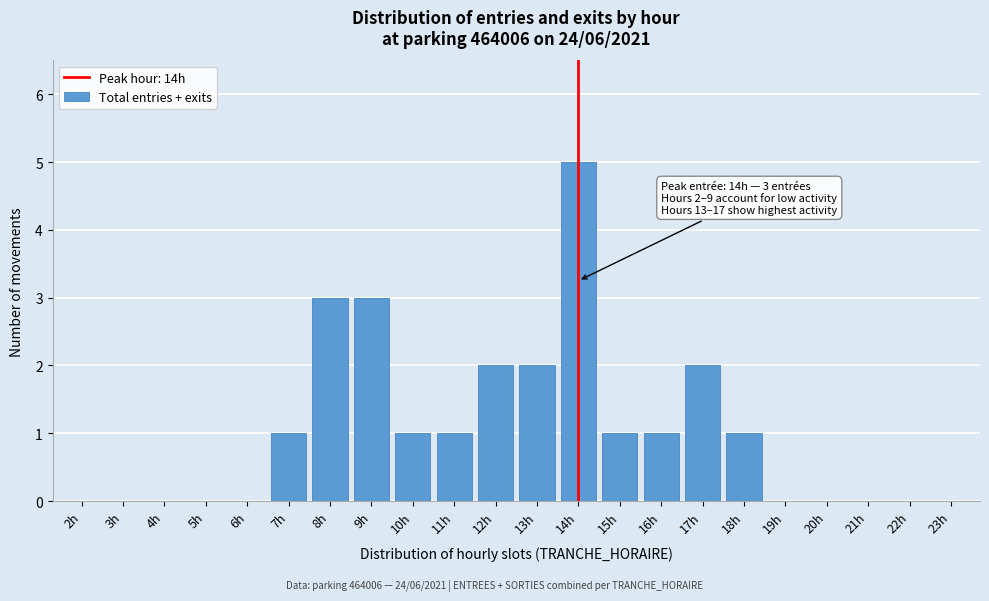

Reading left to right, transcribe all the data shown in this chart.

2h=0	3h=0	4h=0	5h=0	6h=0	7h=1	8h=3	9h=3	10h=1	11h=1	12h=2	13h=2	14h=5	15h=1	16h=1	17h=2	18h=1	19h=0	20h=0	21h=0	22h=0	23h=0